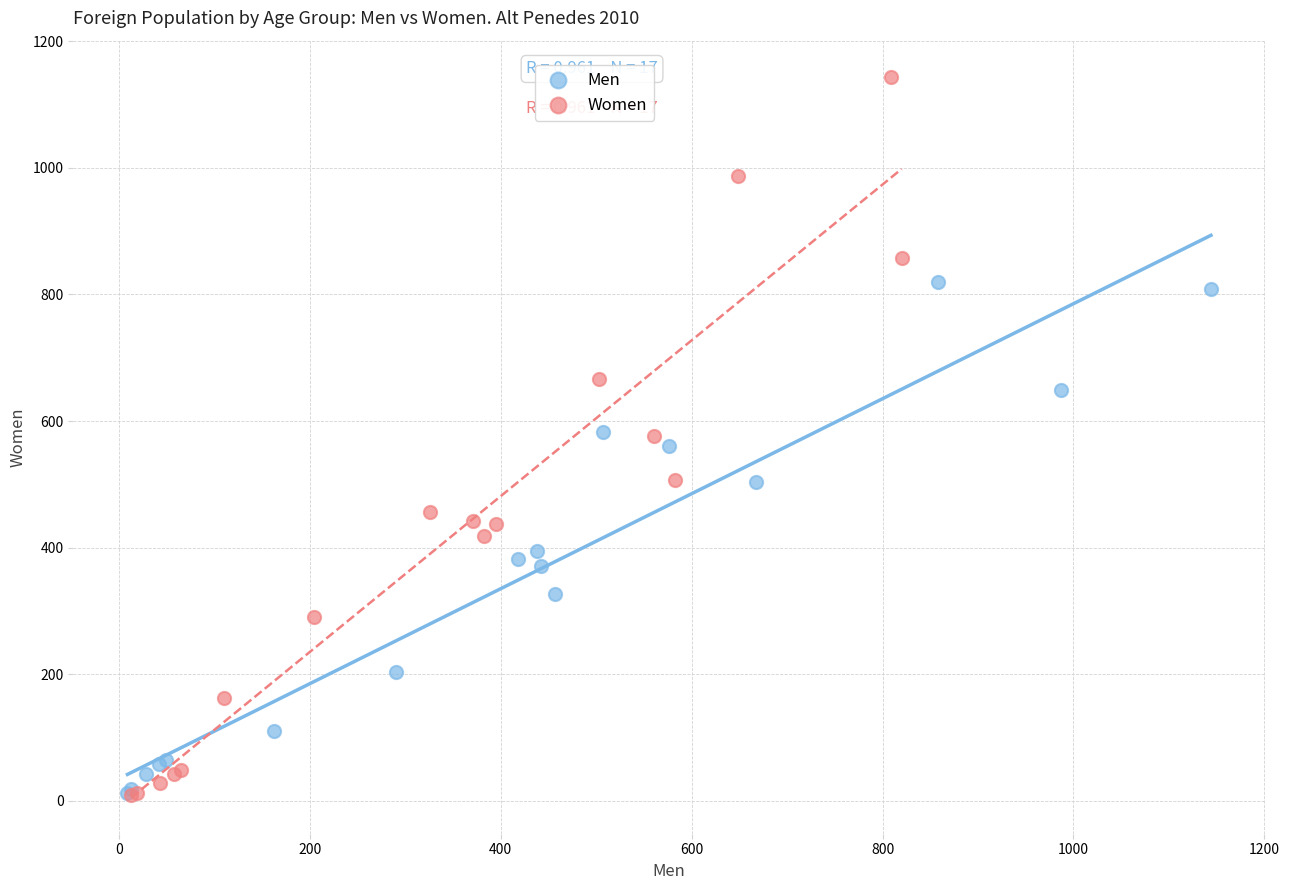

Which series has the widest spread of Y values?

Women